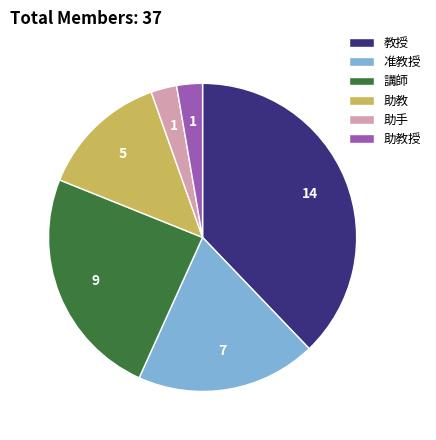

Which slice is the largest?

教授